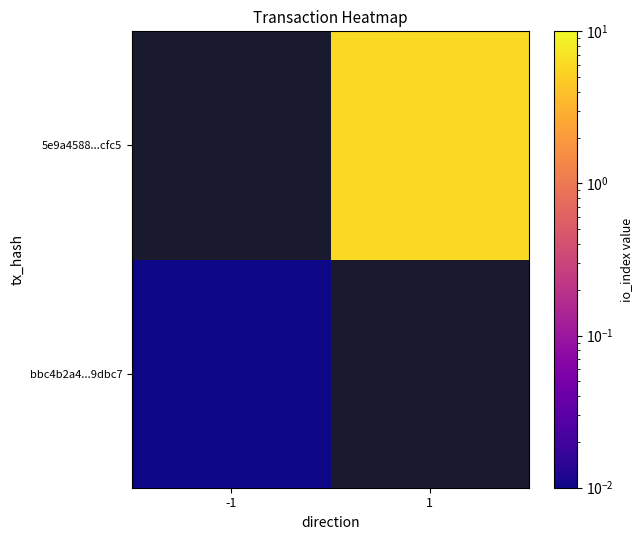

How many positive values does the 5e9a4588...cfc5 series have?

1